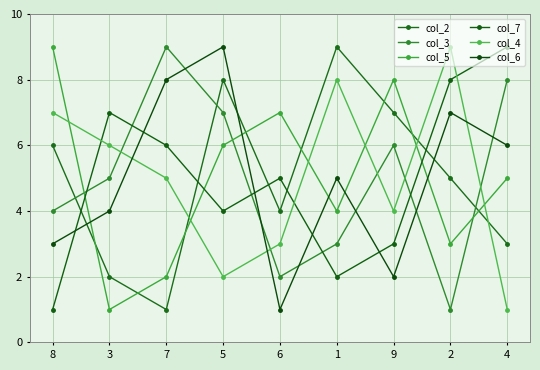

What is the label of the 7th point from the right?

7